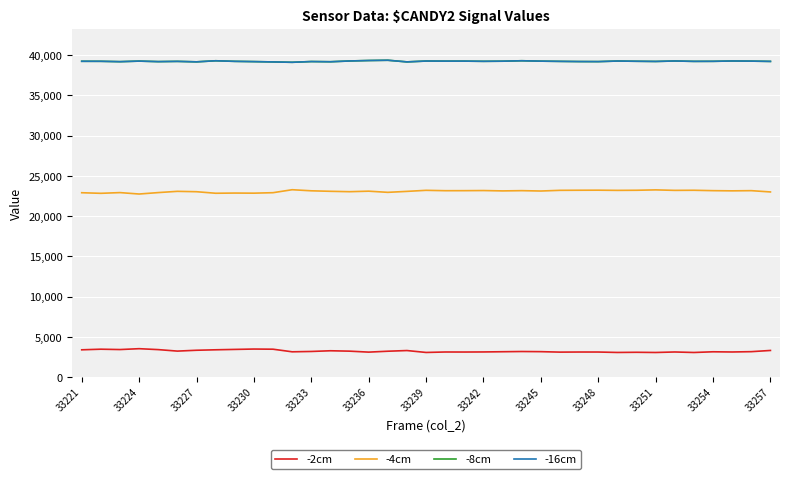

Does the chart display data point markers on the line(s)?

No